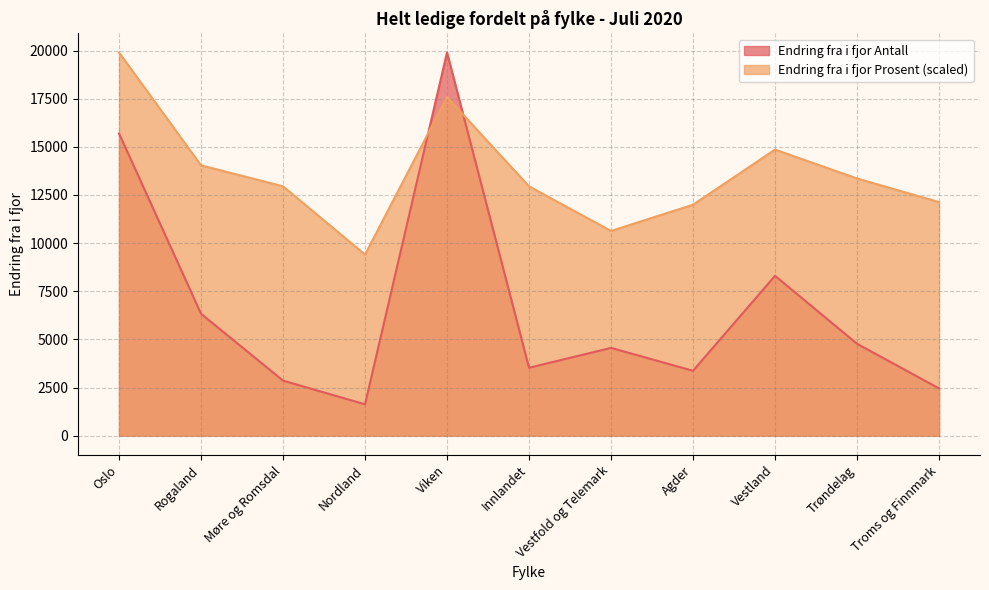

What is the average value of the Endring fra i fjor Prosent series?

13617.7